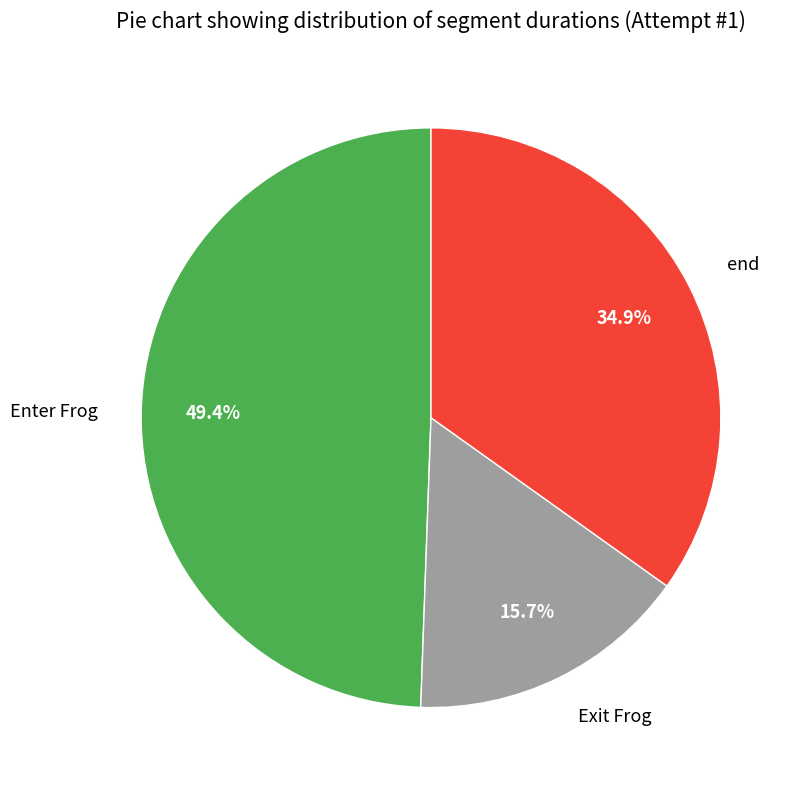

Combined, what portion of the pie is Exit Frog and Enter Frog?

65.1%